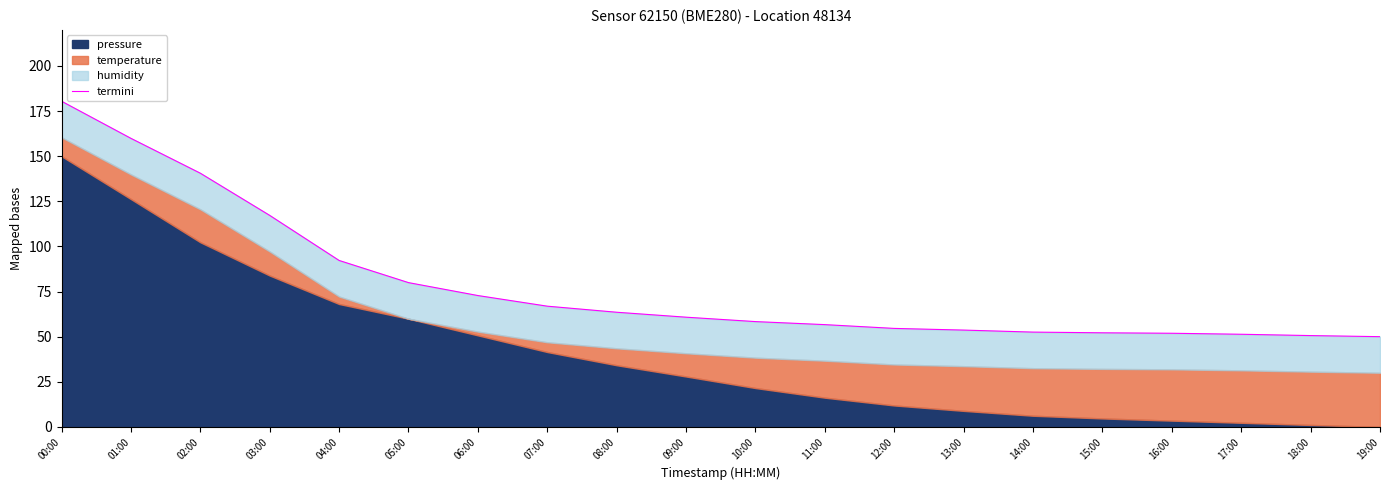

Is it true that the value at 06:00 is 40.0?

False